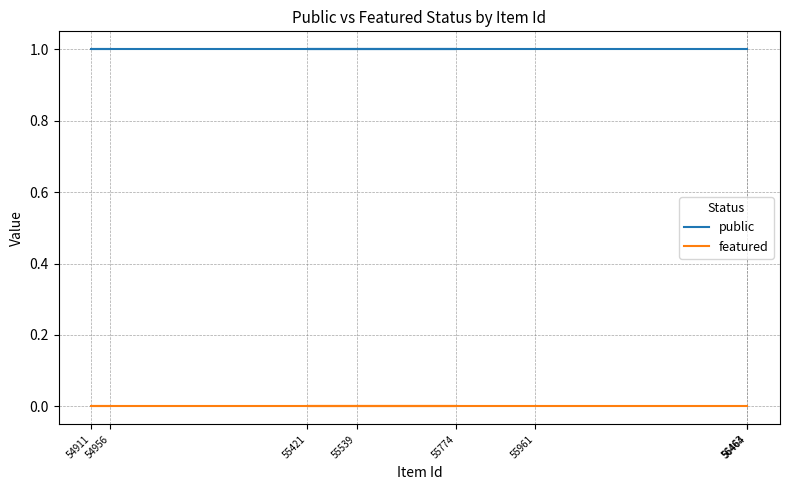

True or false: public has more than 2 interior local peaks.

False